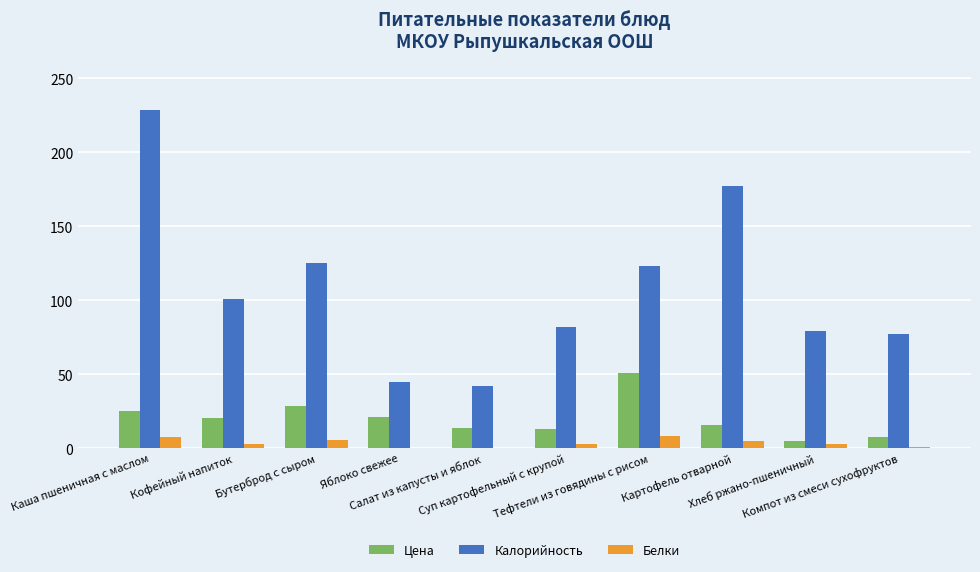

The value of Калорийность at Компот из смеси сухофруктов is 47.3. True or false?

False